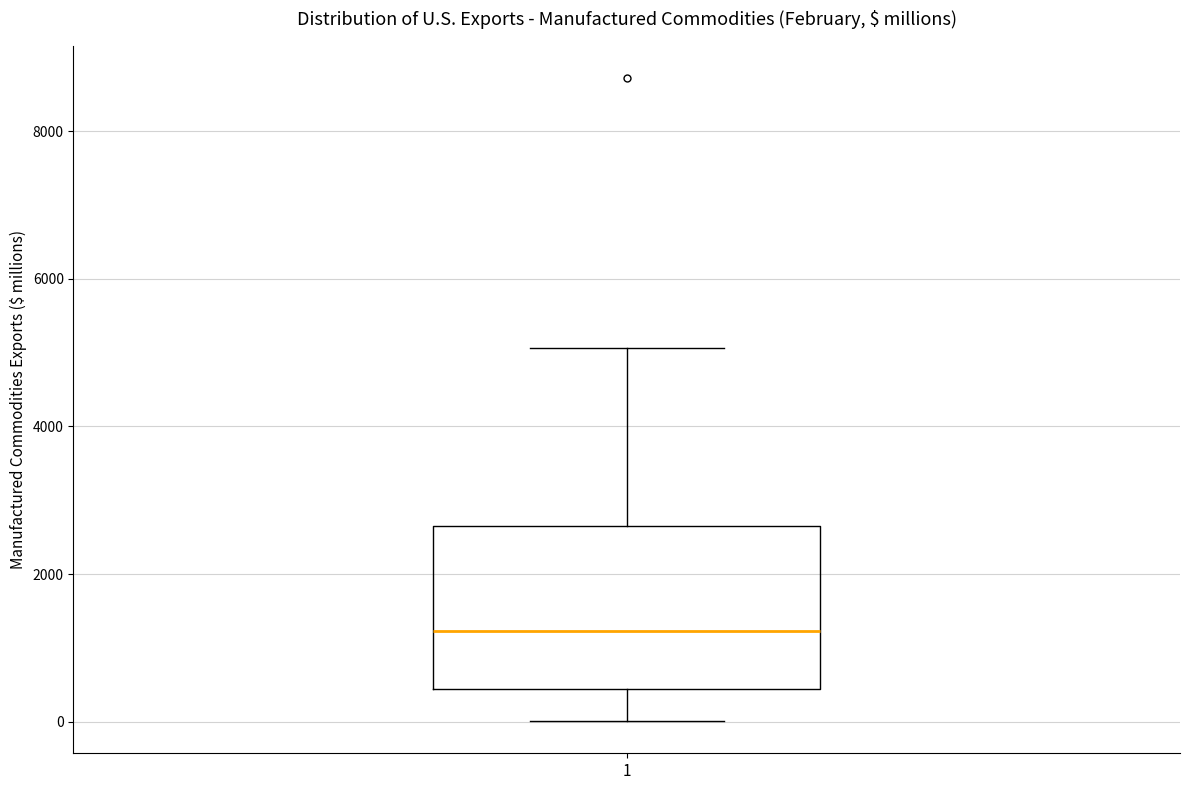

Where is the upper edge of the box at x = 1 on the y-axis? The values are not printed on the chart, so give them approximately, as read against the axis.

2600